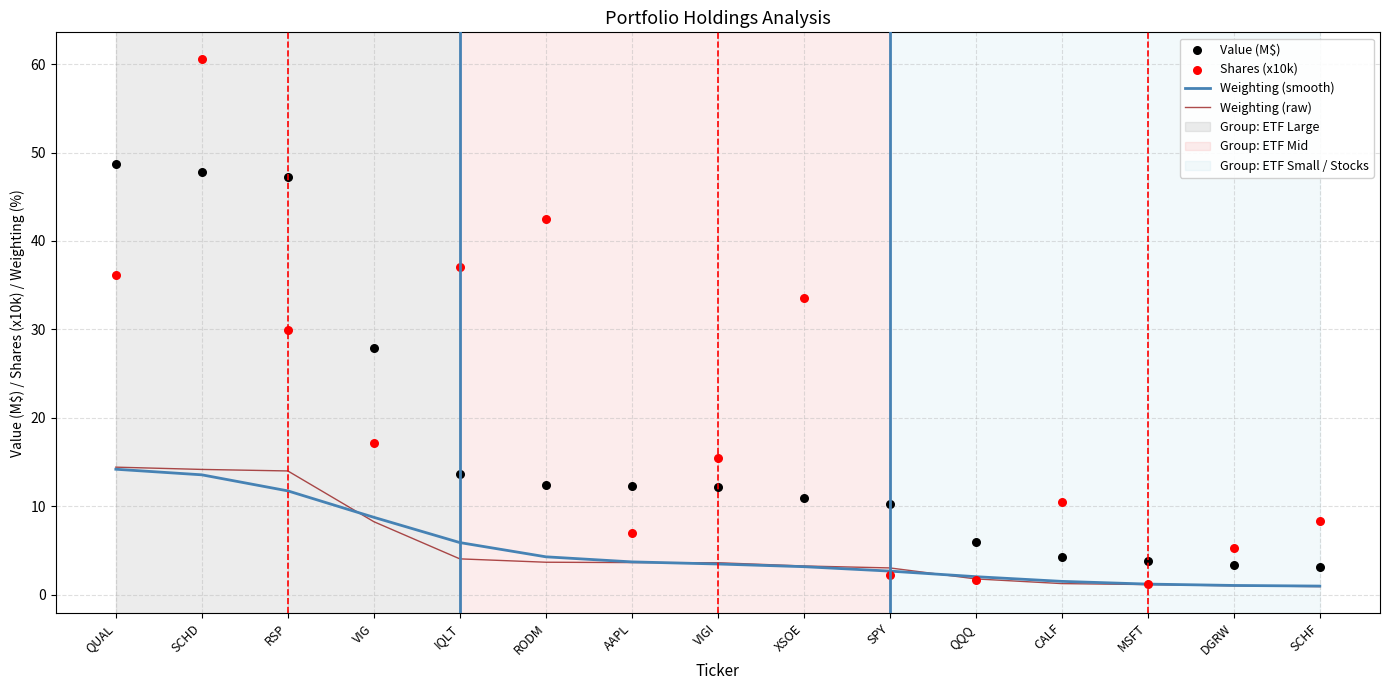

At how many categories does at least one series exceed 30?

6